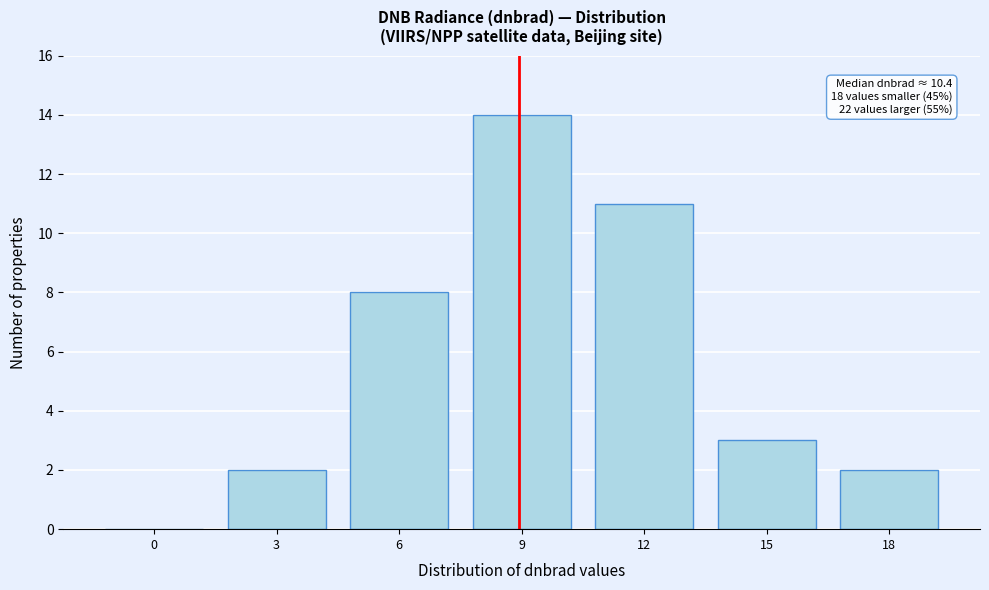

Reading left to right, extract all data points from this chart.

0=0	3=2	6=8	9=14	12=11	15=3	18=2